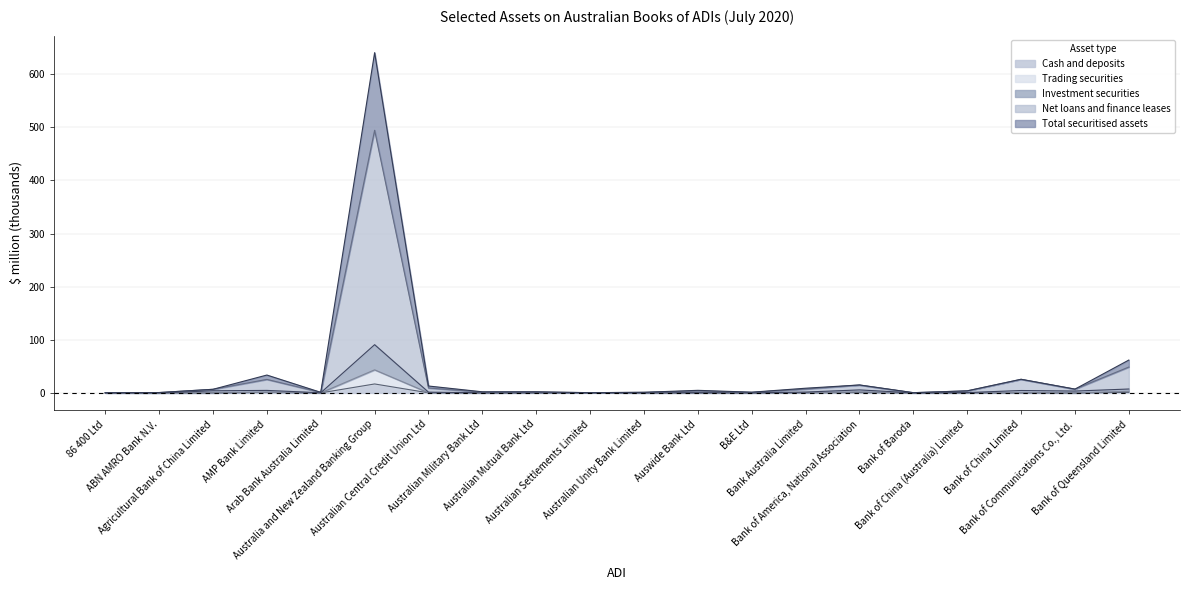

True or false: Trading securities has more than 2 interior local peaks.

True